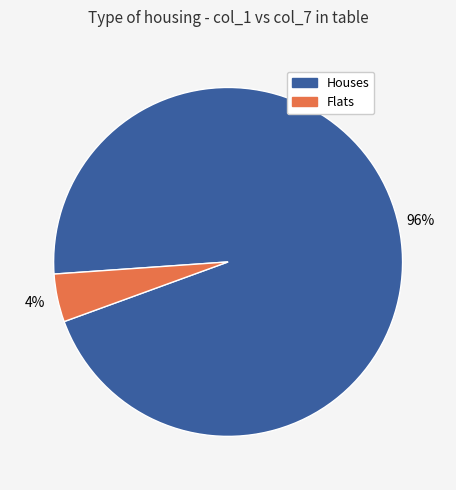

Which slice is the smallest?

Flats